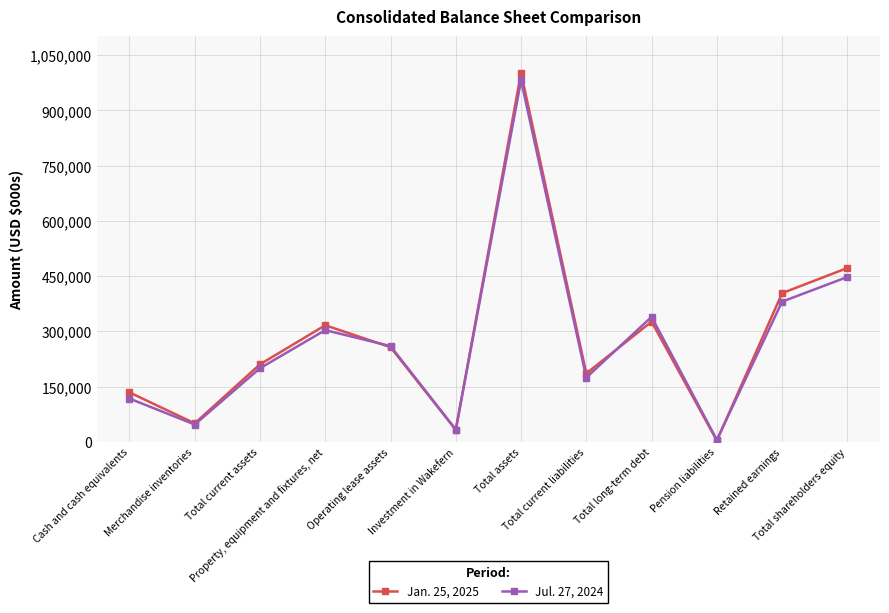

Reading left to right, transcribe all the data shown in this chart.

Jan. 25, 2025: Cash and cash equivalents=133929	Merchandise inventories=49897	Total current assets=210266	Property, equipment and fixtures, net=316406	Operating lease assets=256775	Investment in Wakefern=32207	Total assets=1002122	Total current liabilities=185445	Total long-term debt=326245	Pension liabilities=2915	Retained earnings=403663	Total shareholders equity=471968
Jul. 27, 2024: Cash and cash equivalents=117261	Merchandise inventories=46739	Total current assets=199702	Property, equipment and fixtures, net=303217	Operating lease assets=259764	Investment in Wakefern=33093	Total assets=981664	Total current liabilities=174217	Total long-term debt=339291	Pension liabilities=5113	Retained earnings=380618	Total shareholders equity=447559